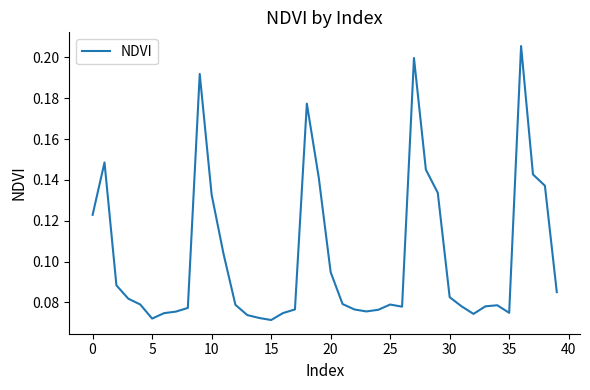

How many lines are shown in the chart?

1